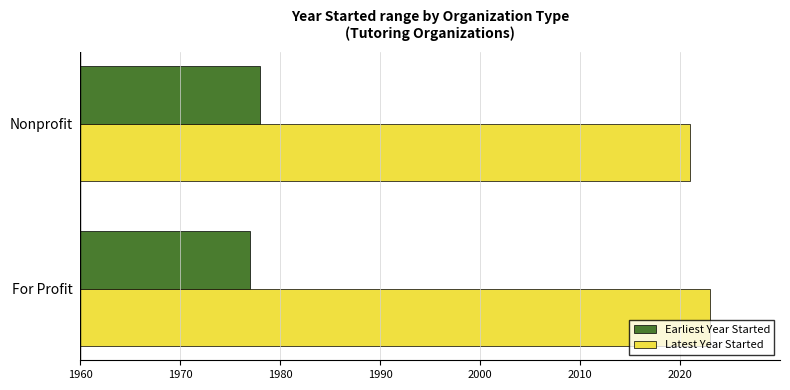

What is the greatest value displayed?

2023